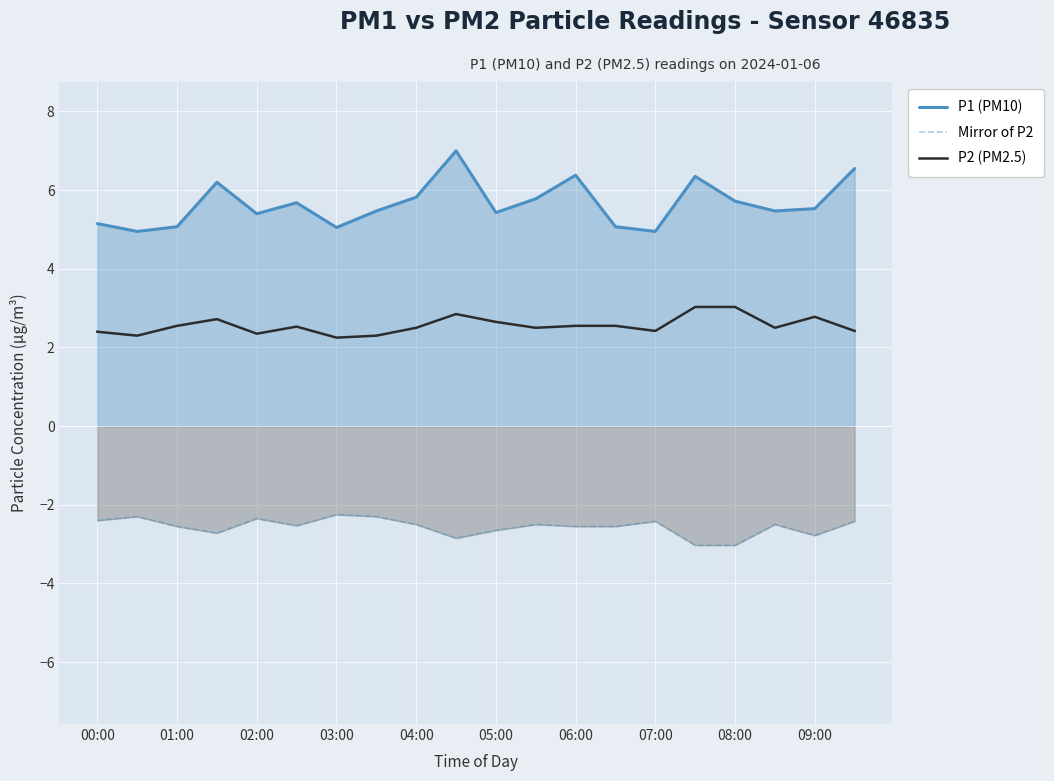

True or false: Mirror of P2 has a value of -0.9 at 17.

False